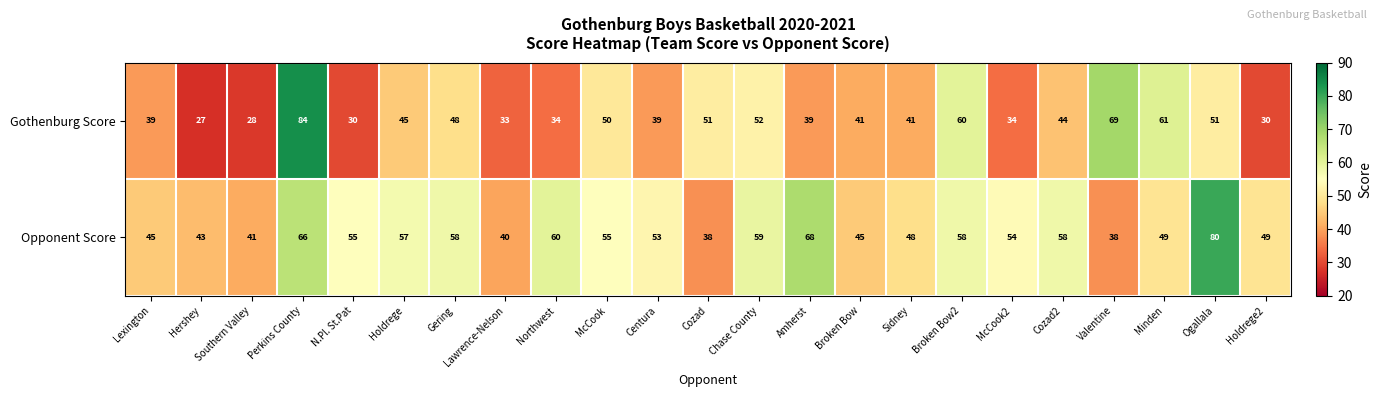

At how many categories does at least one series exceed 29?

23